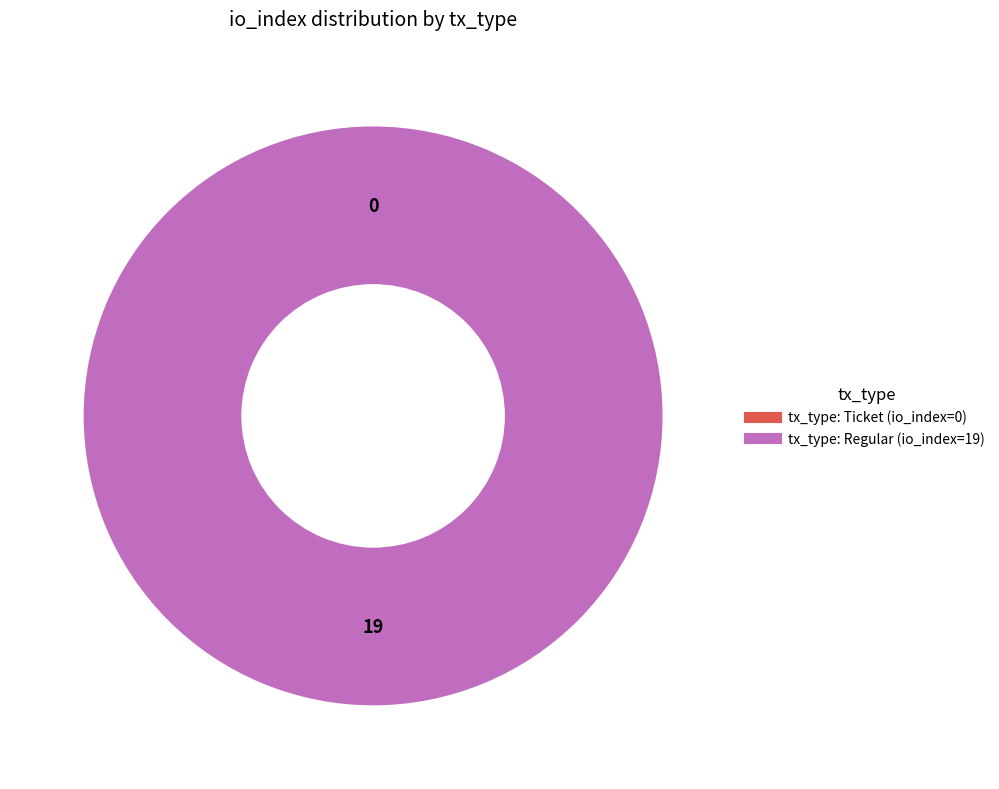

To the nearest percent, what is the difference between the tx_type: Ticket (io_index=0) and tx_type: Regular (io_index=19) slice percentages?

100%